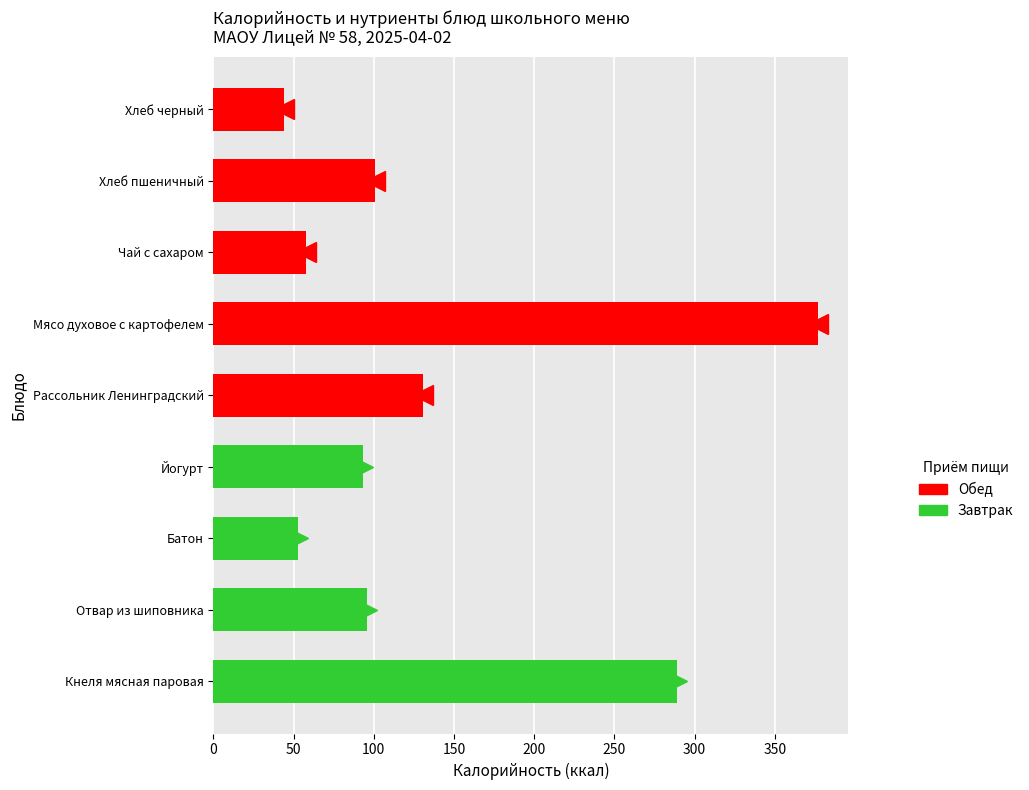

Which label corresponds to the largest value in the chart?

Мясо духовое с картофелем